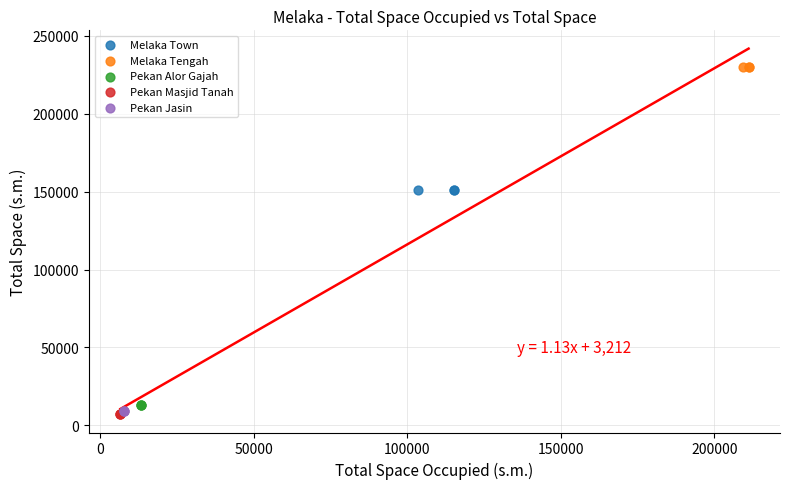

Which series reaches the maximum Y coordinate?

Melaka Tengah